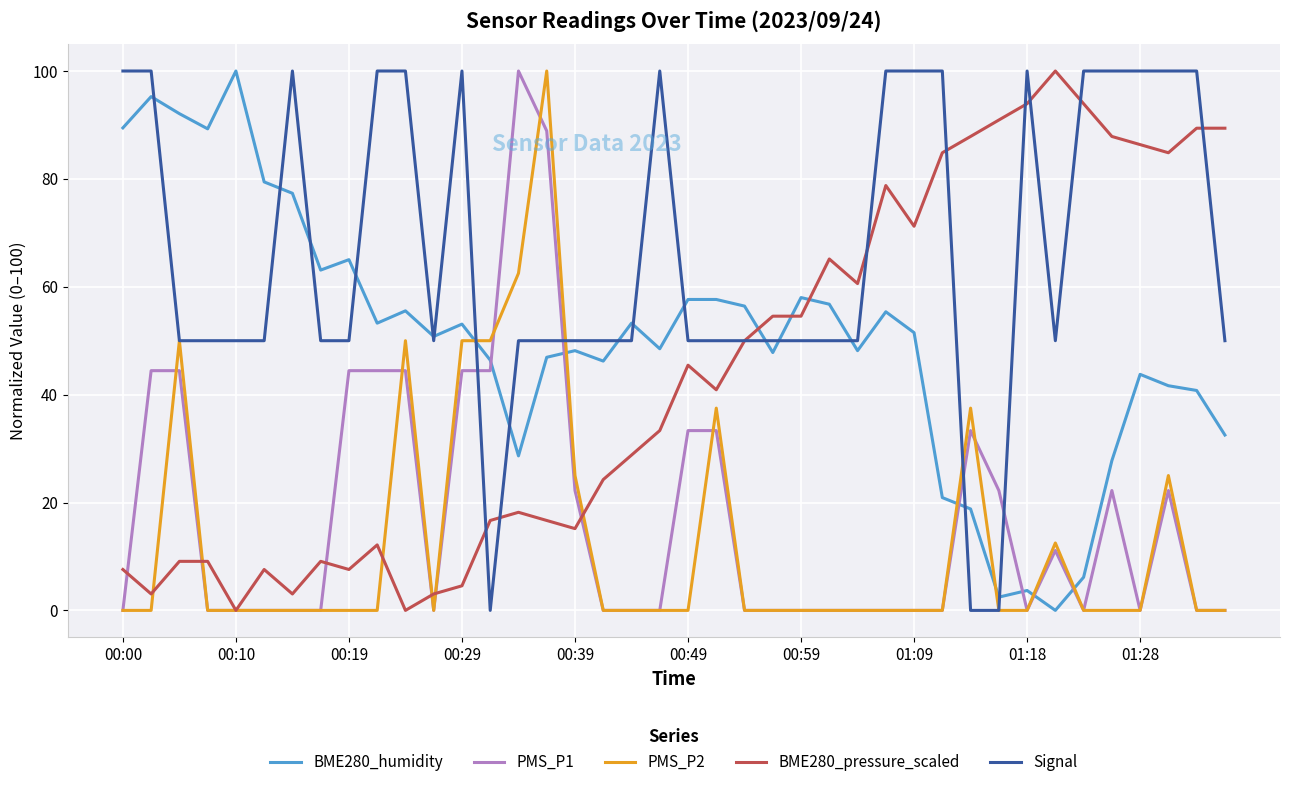

What are all the series names shown in the legend?

BME280_humidity, PMS_P1, PMS_P2, BME280_pressure_scaled, Signal